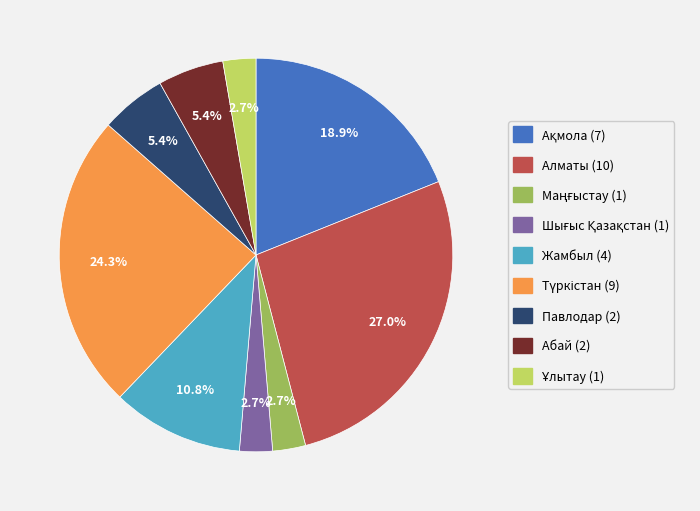

To the nearest percent, what is the average slice percentage?

11%